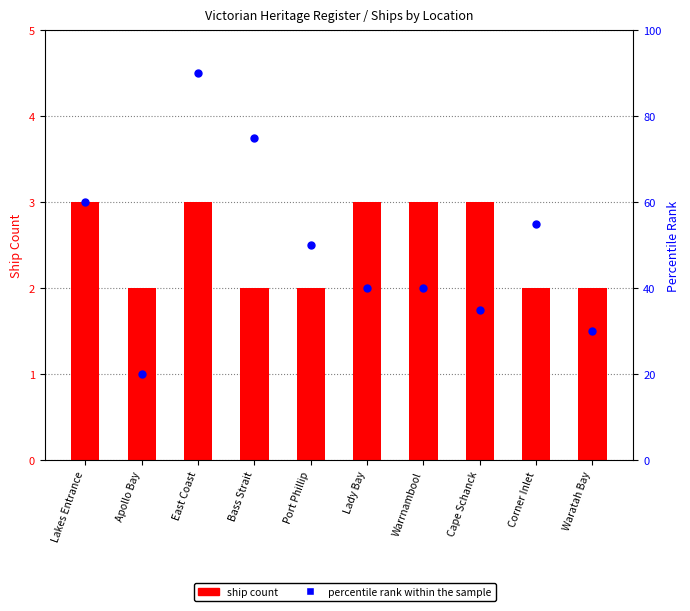

Is the value of ship count at Bass Strait greater than the value of percentile rank within the sample at Apollo Bay?

No